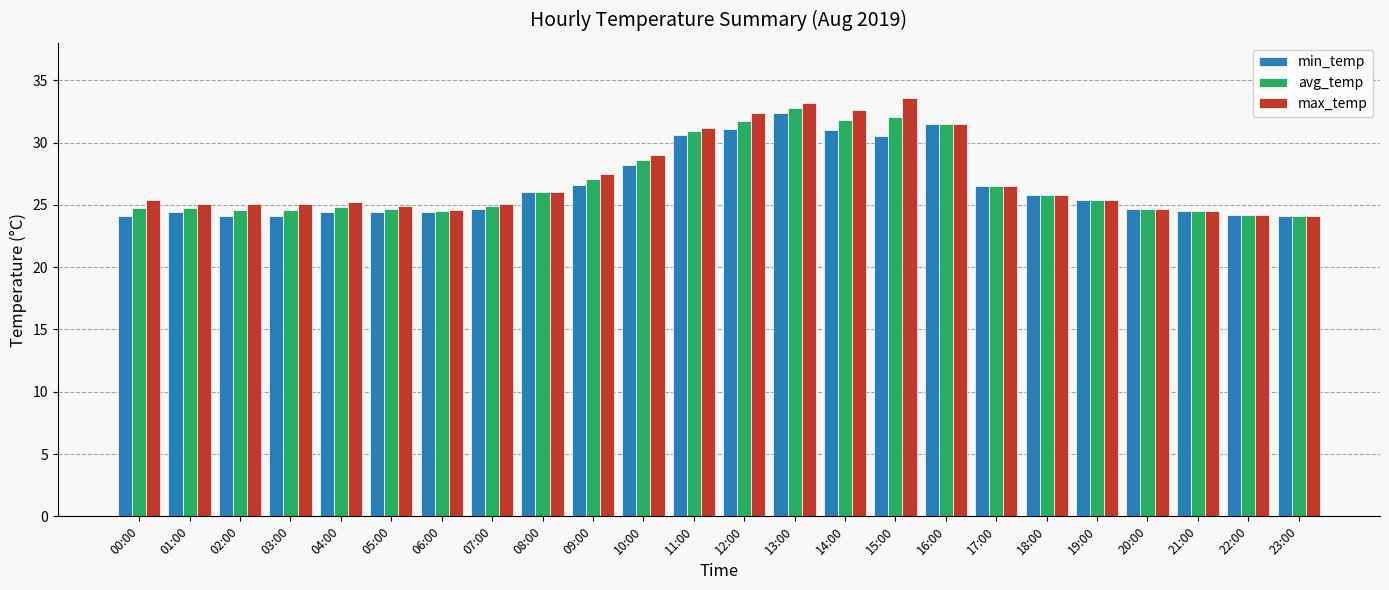

Is the value of min_temp at 16:00 greater than the value of avg_temp at 05:00?

Yes